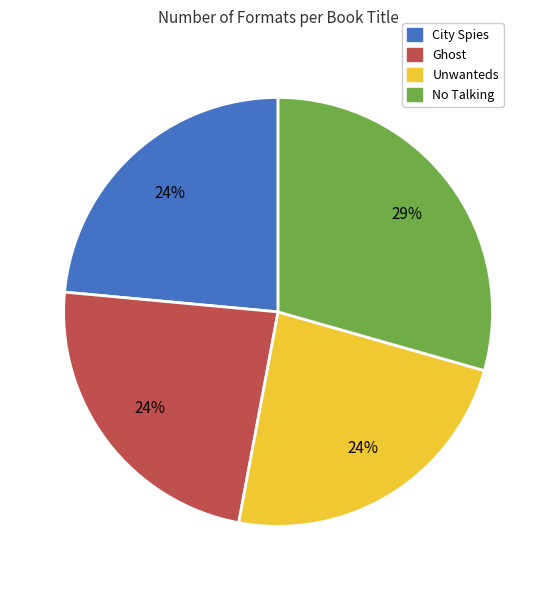

How many slices are in this pie chart?

4